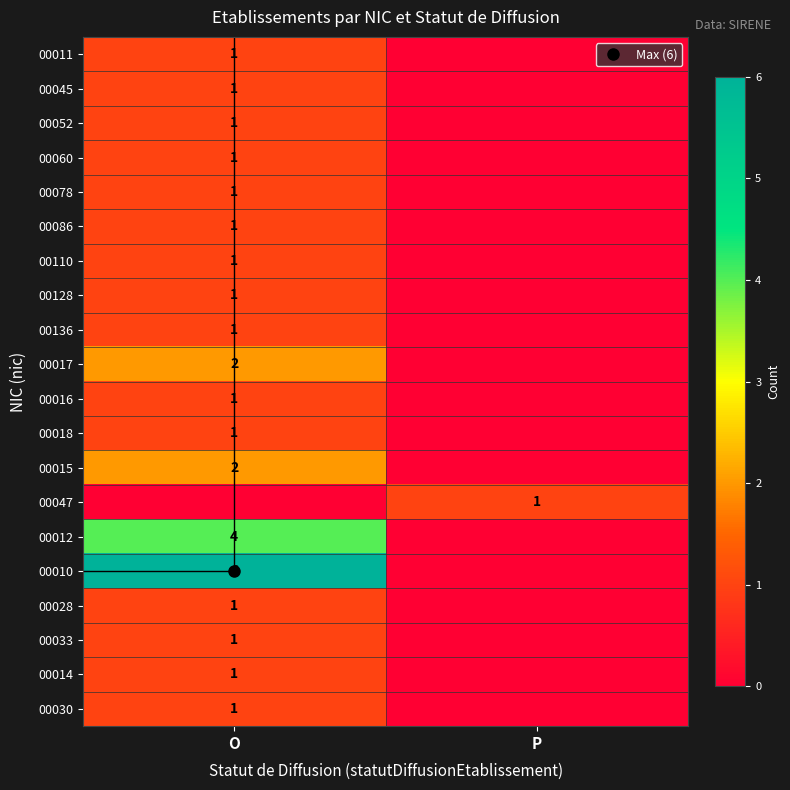

Is the value of 00060 at O greater than the value of 00016 at P?

Yes